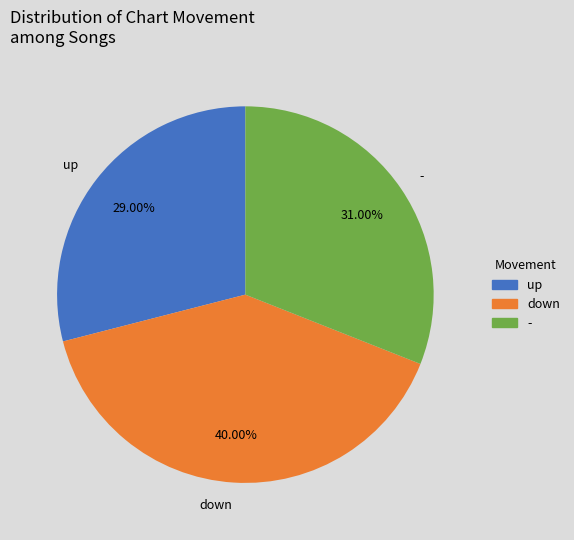

The up slice represents 29% of the pie. True or false?

True